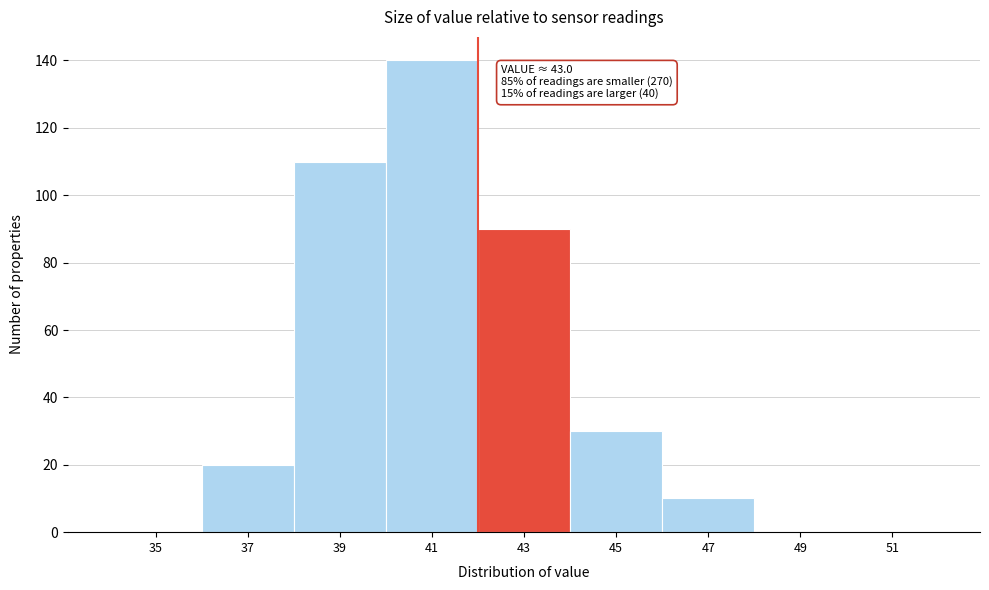

Reading left to right, transcribe all the data shown in this chart.

35=0	37=20	39=110	41=140	43=90	45=30	47=10	49=0	51=0